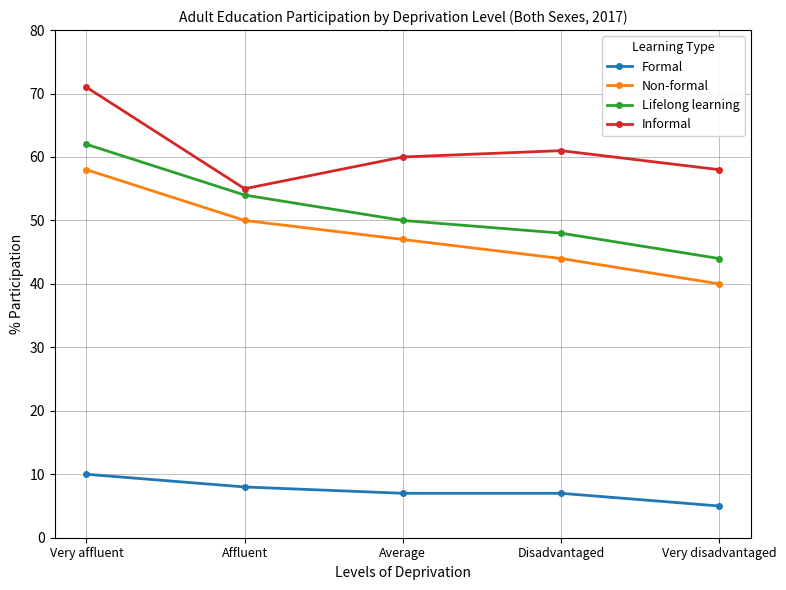

Which category has the highest value in the Formal series?

Very affluent